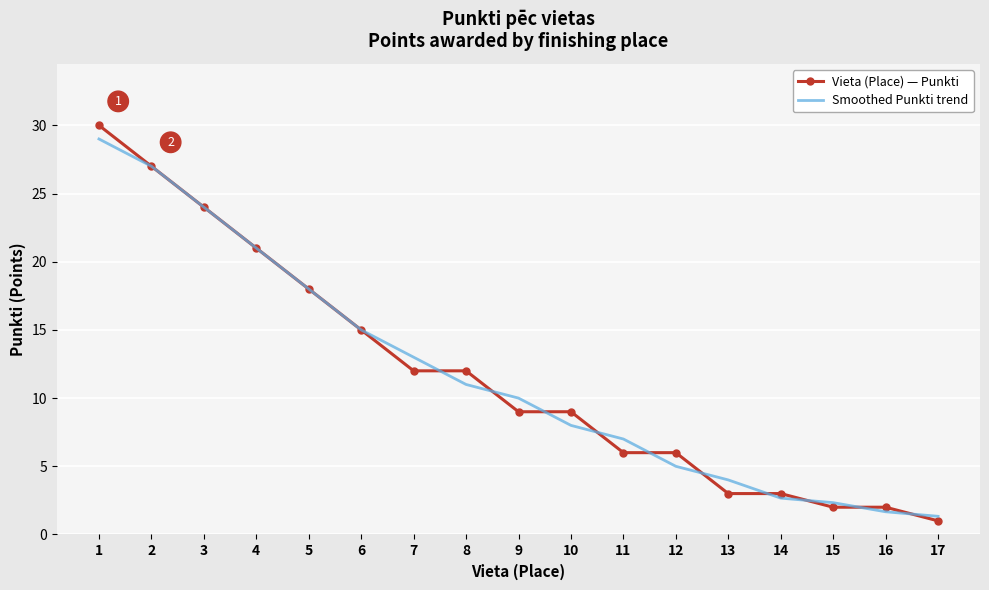

What is the sum of all Vieta (Place) — Punkti values?

200.0